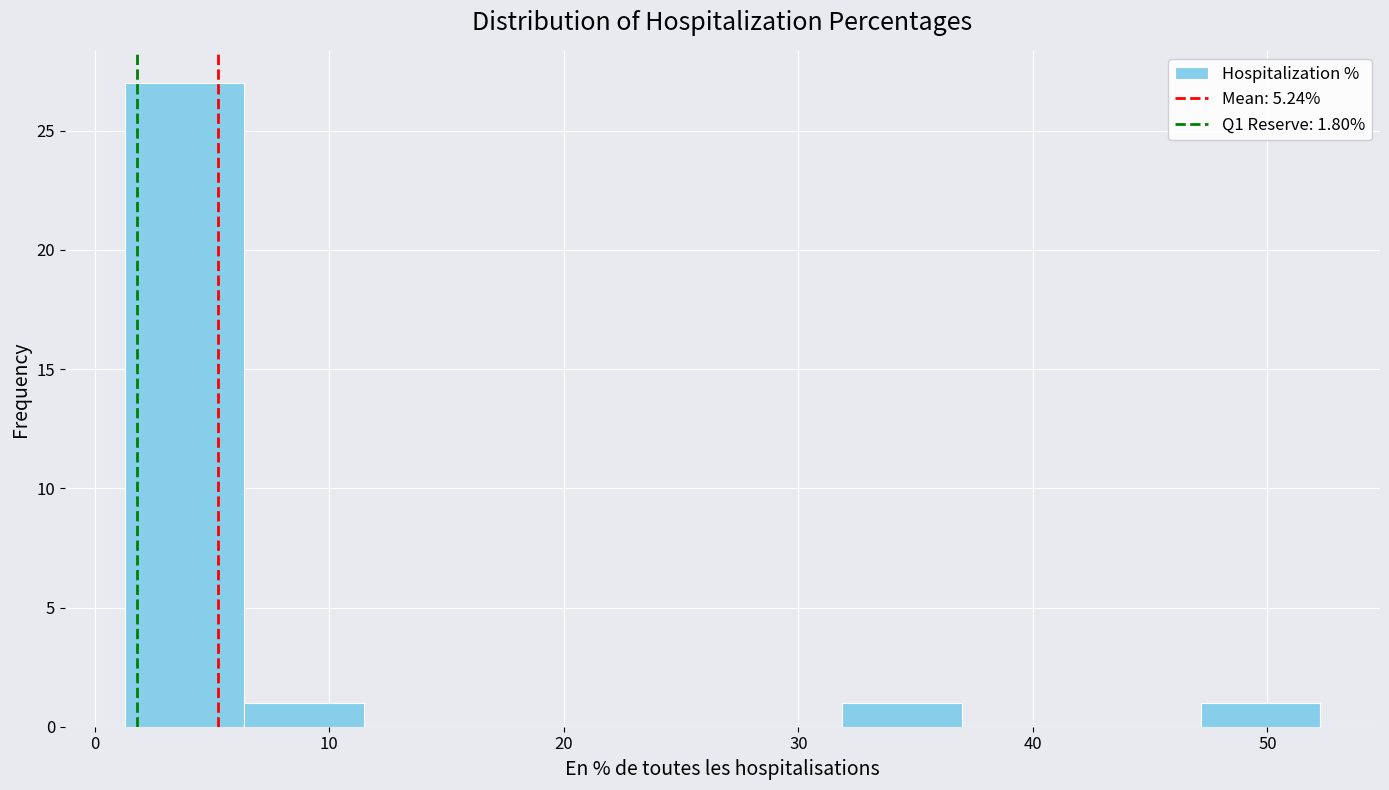

How tall is the bar that spans 32 to 37 on the x-axis? Neither the bar edges nor the heights are printed on the chart, so give them approximately, as read against the axes.

1